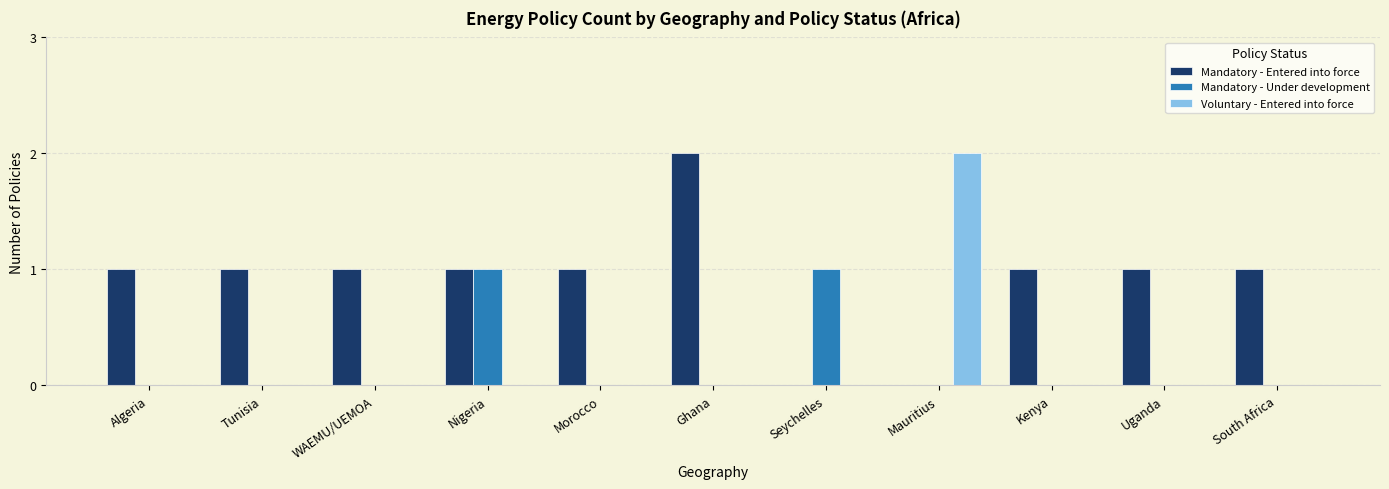

Reading left to right, what are all the values shown in this chart?

Mandatory - Entered into force: Algeria=1	Tunisia=1	WAEMU/UEMOA=1	Nigeria=1	Morocco=1	Ghana=2	Seychelles=0	Mauritius=0	Kenya=1	Uganda=1	South Africa=1
Mandatory - Under development: Algeria=0	Tunisia=0	WAEMU/UEMOA=0	Nigeria=1	Morocco=0	Ghana=0	Seychelles=1	Mauritius=0	Kenya=0	Uganda=0	South Africa=0
Voluntary - Entered into force: Algeria=0	Tunisia=0	WAEMU/UEMOA=0	Nigeria=0	Morocco=0	Ghana=0	Seychelles=0	Mauritius=2	Kenya=0	Uganda=0	South Africa=0